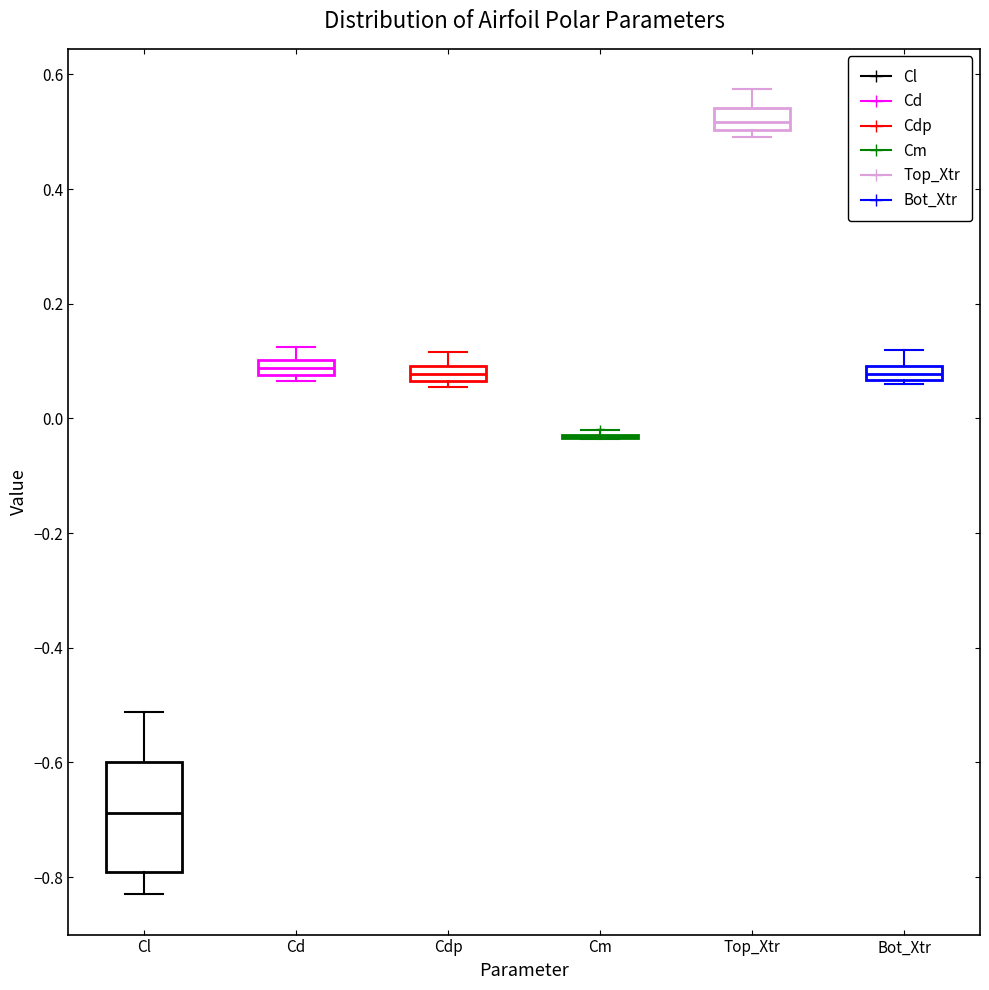

Comparing the boxes themselves (not the whiskers), which one is the tallest?

Cl